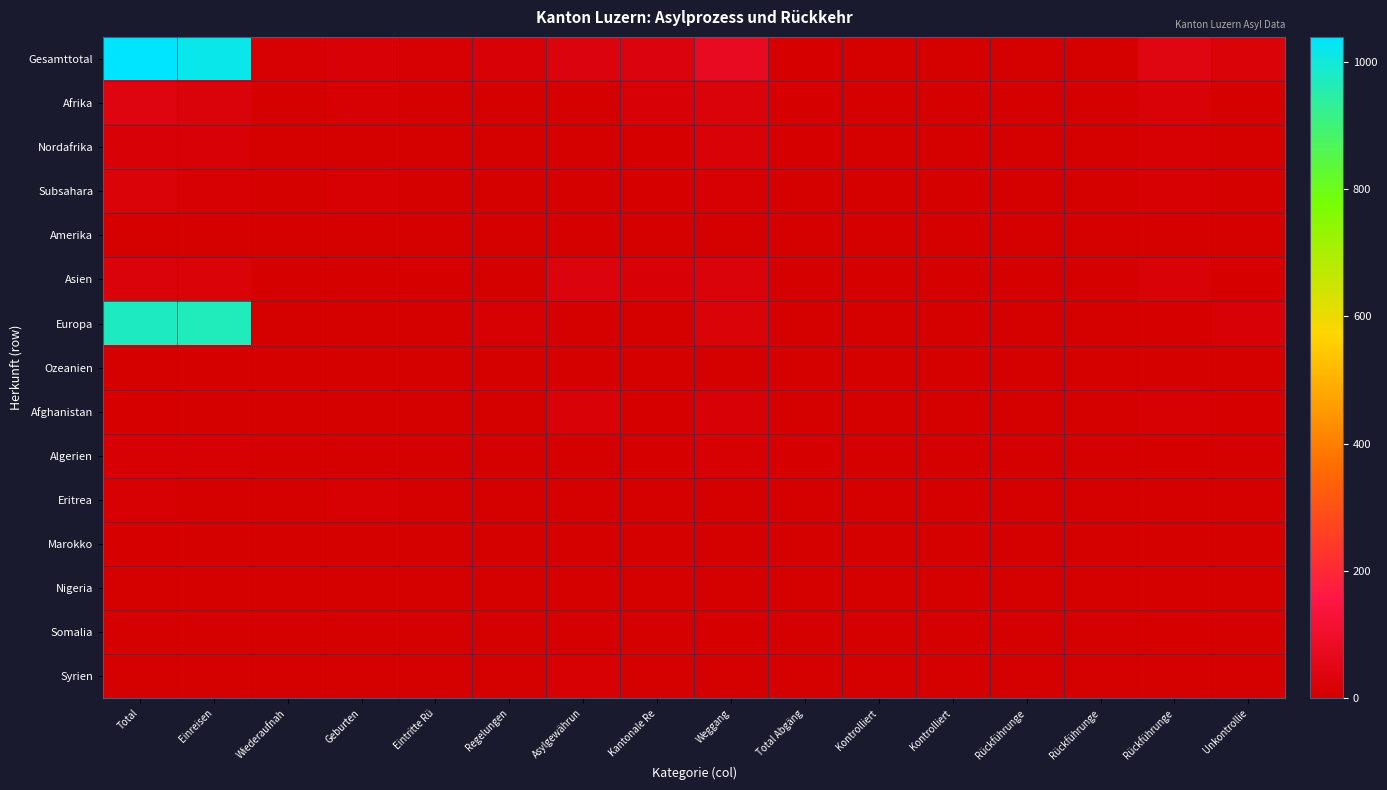

Rank the series by their maximum value, from lowest to highest.

Amerika, Ozeanien, Nigeria, Marokko, Somalia, Syrien, Eritrea, Algerien, Nordafrika, Afghanistan, Subsahara, Asien, Afrika, Europa, Gesamttotal